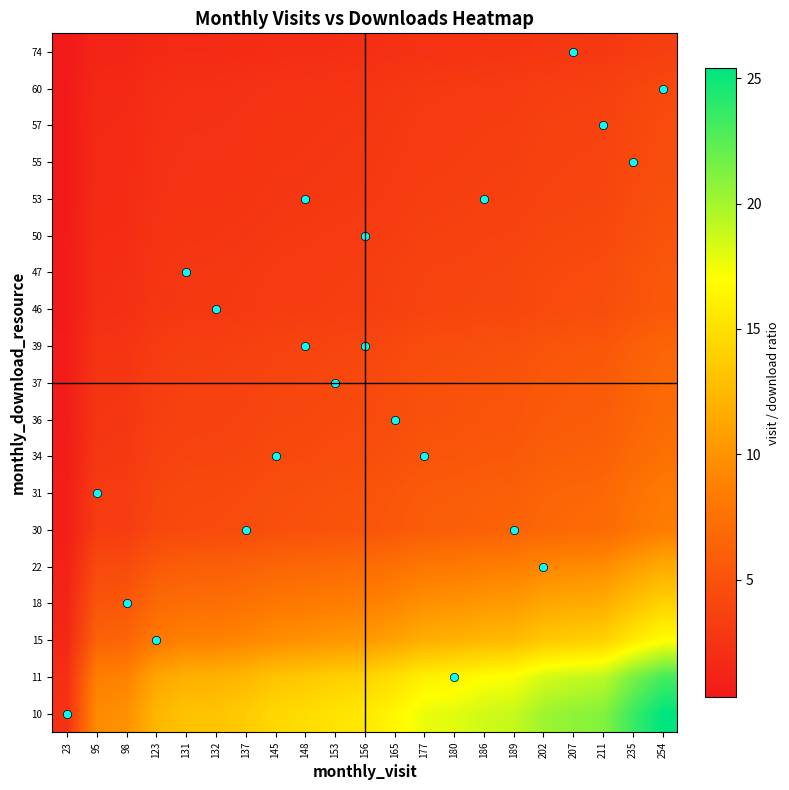

What is the total value across all series at 165?

112.5